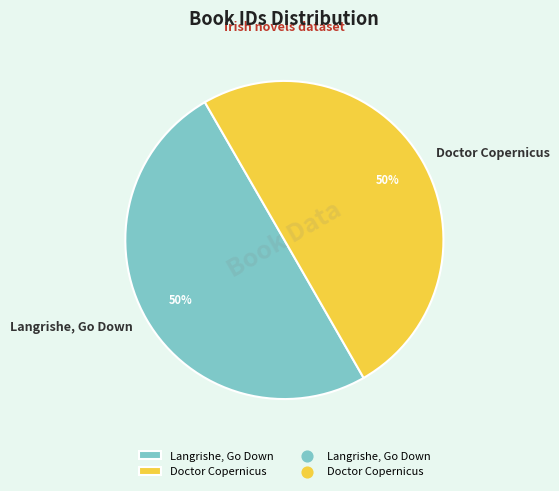

The Langrishe, Go Down slice represents 60% of the pie. True or false?

False